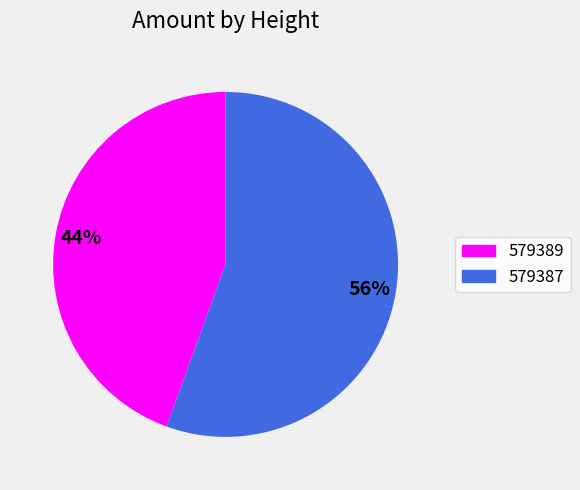

Which category has the biggest portion of the pie?

579387